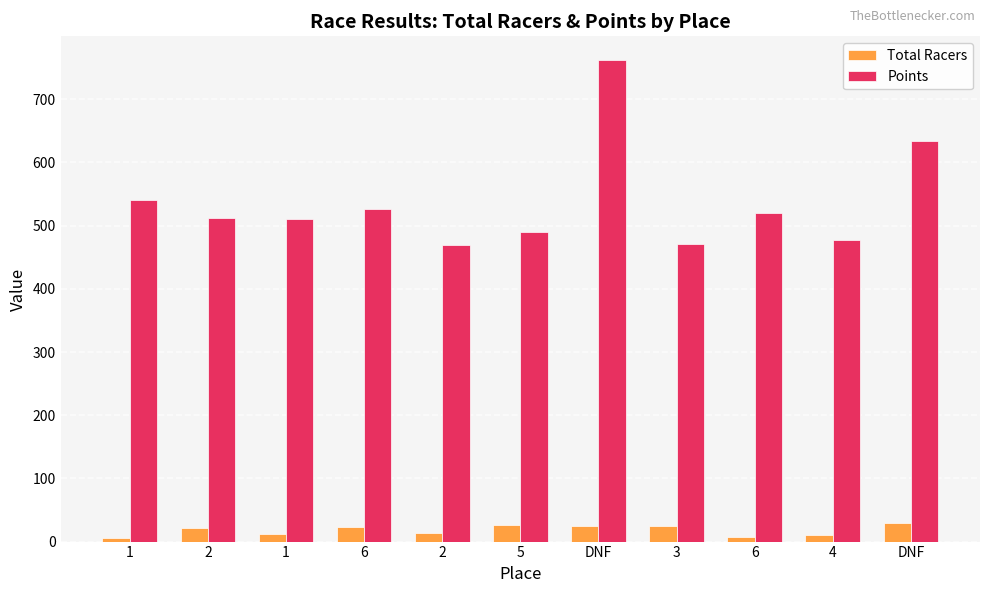

How many bars are there in total?

22